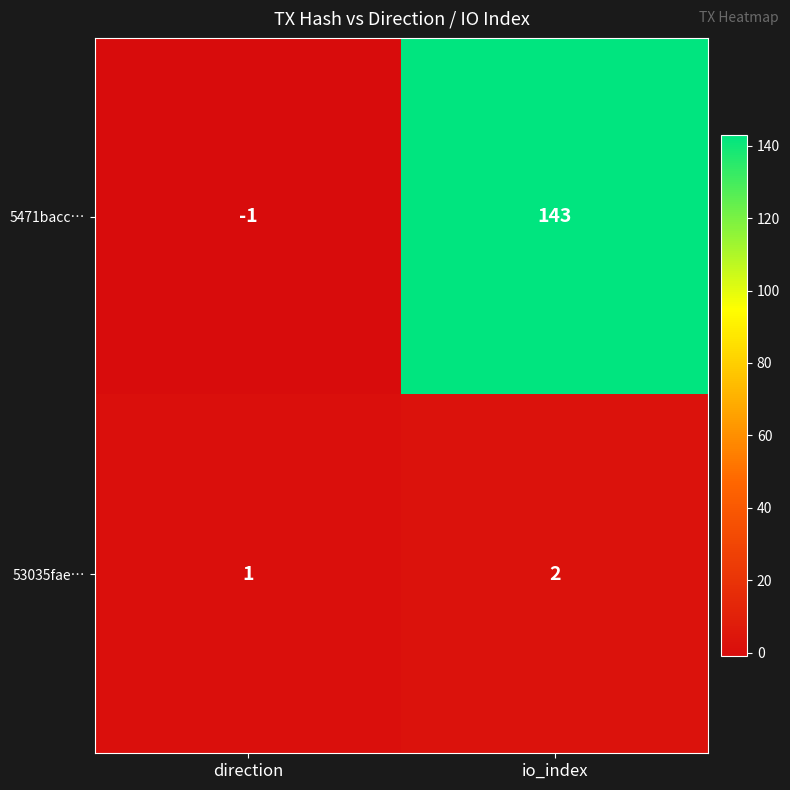

At how many categories does at least one series exceed 135?

1